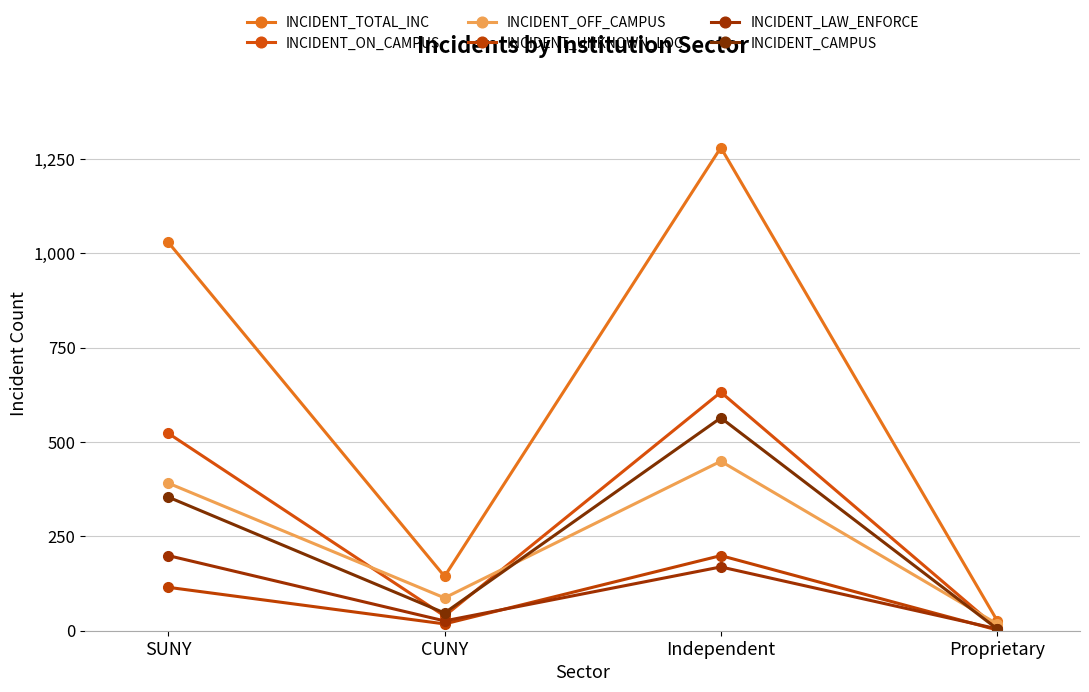

List the labels in order of INCIDENT_OFF_CAMPUS value, smallest first.

Proprietary, CUNY, SUNY, Independent